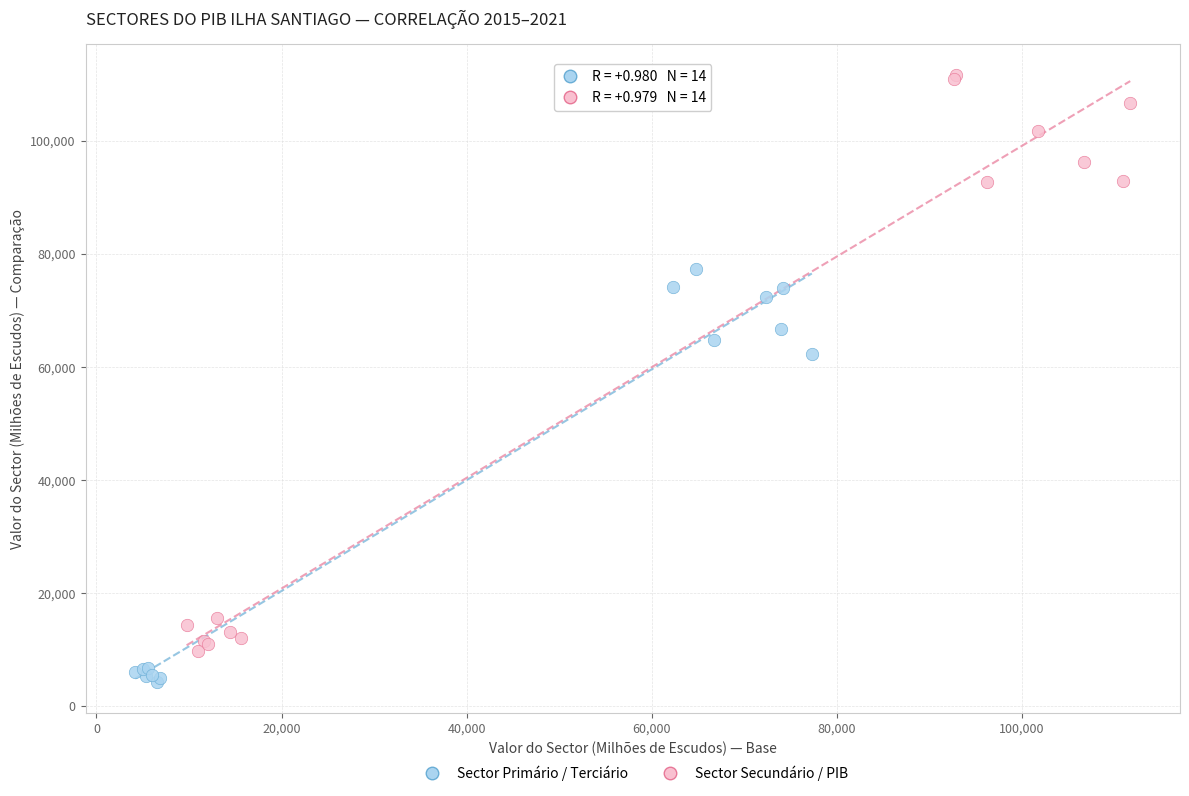

Which series has the widest spread of Y values?

Sector Secundário / PIB